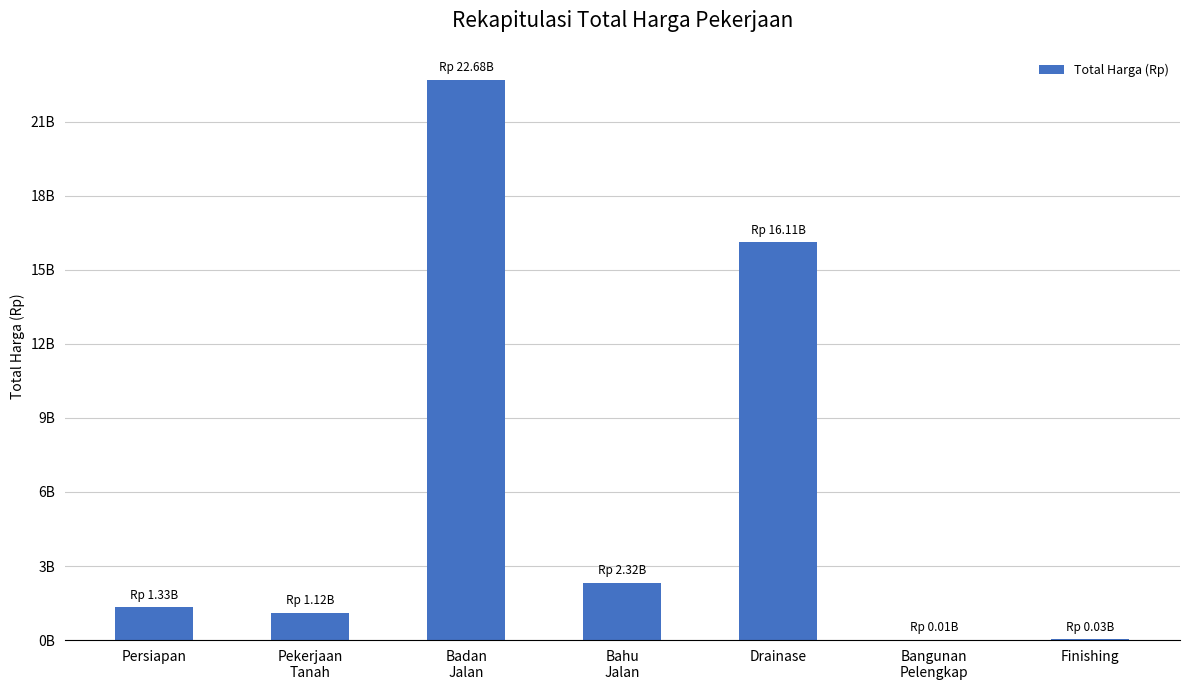

The chart shows a value of 2318496880.2 at Bahu
Jalan. True or false?

True